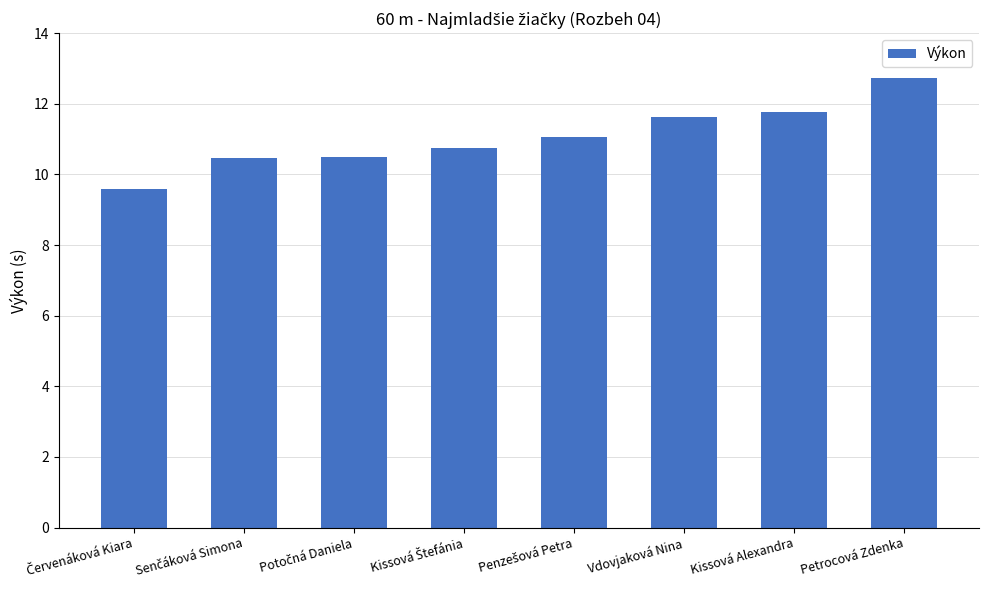

Reading left to right, transcribe all the data shown in this chart.

9.6	10.5	10.5	10.8	11.1	11.6	11.8	12.7